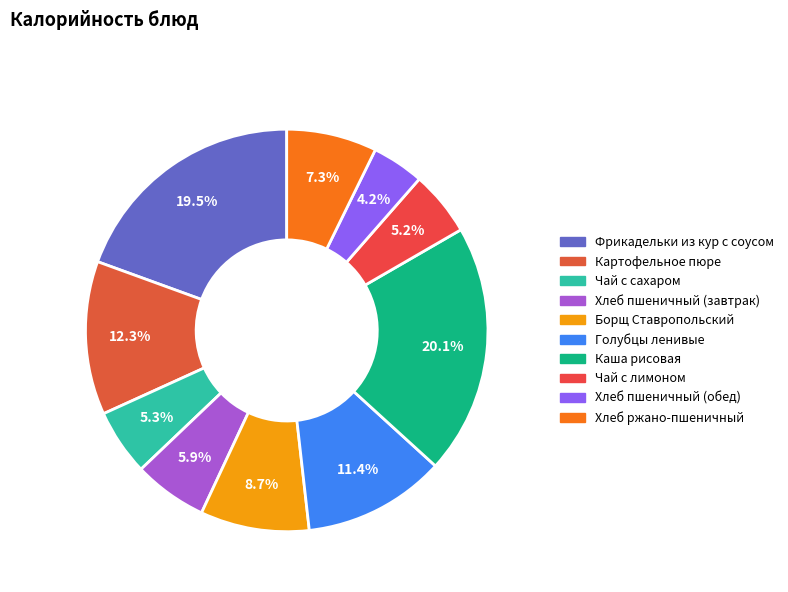

How many segments does this pie chart have?

10